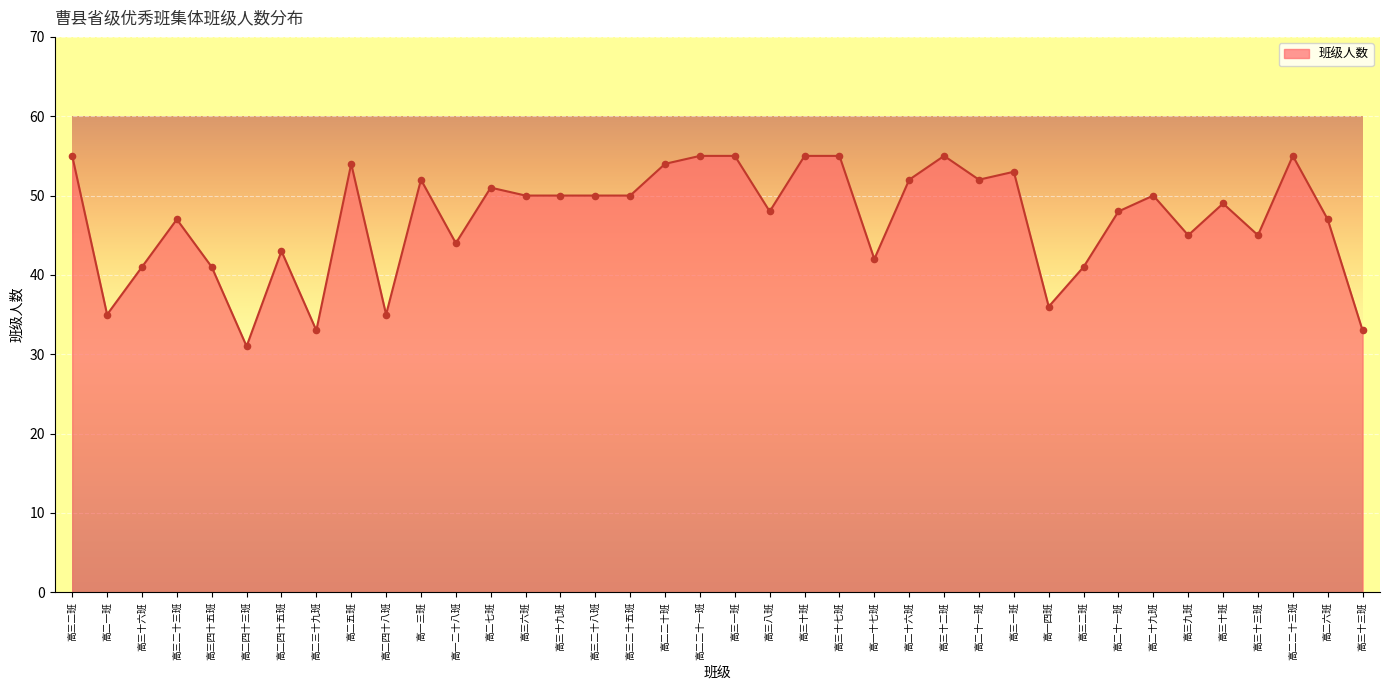

What is the change in value from 高二三十九班 to 高一二十八班?

+11